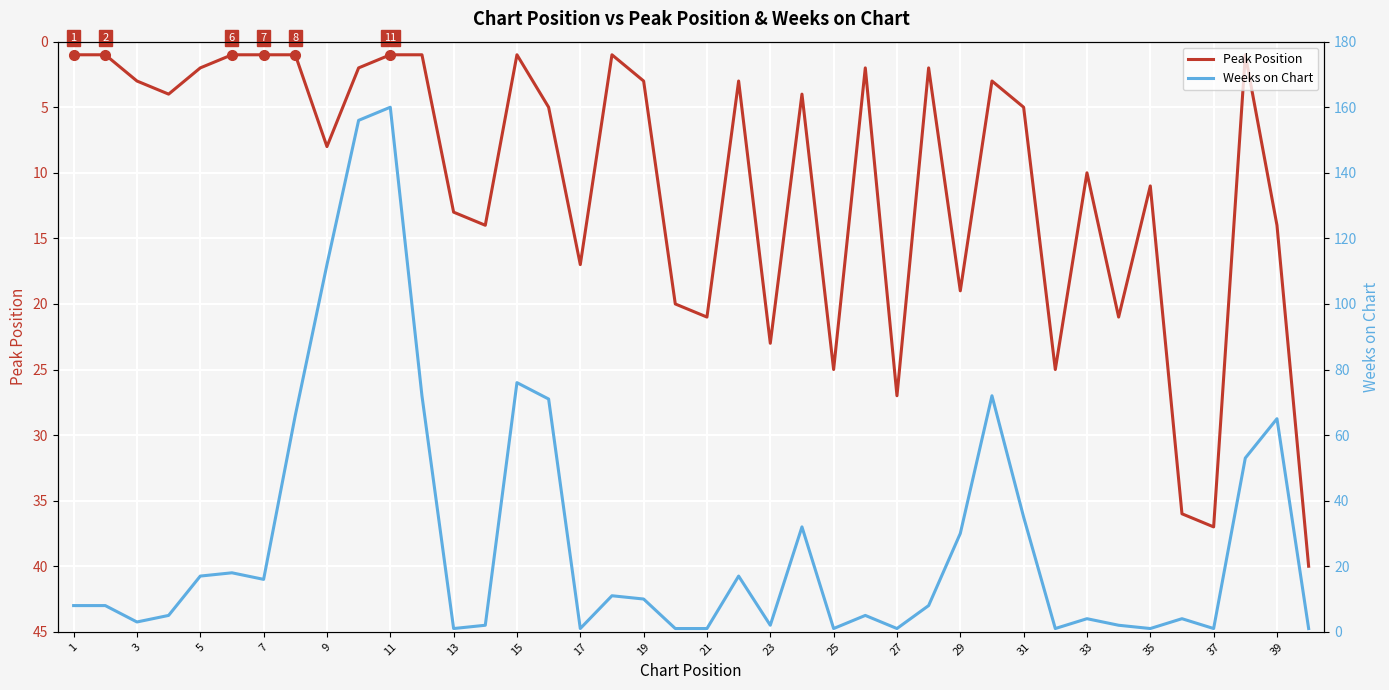

What are all the series names shown in the legend?

Peak Position, Weeks on Chart